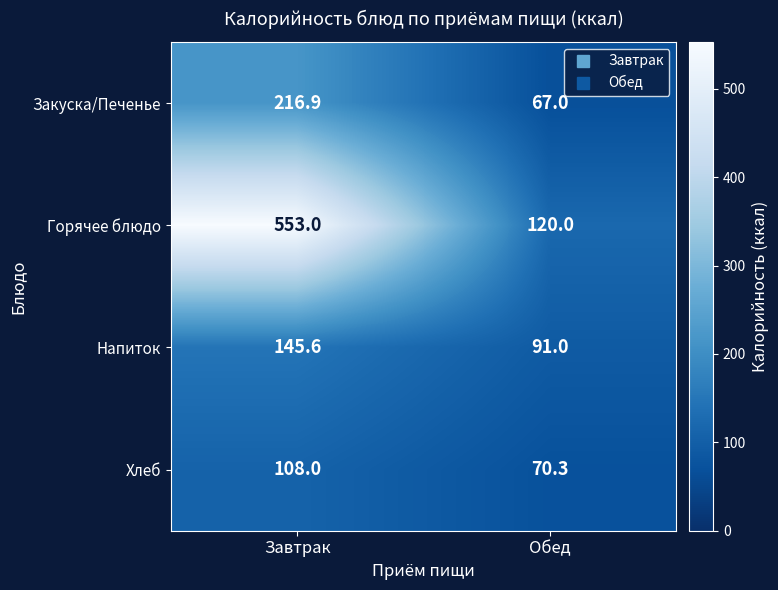

What is the total value across all series at Обед?

348.3